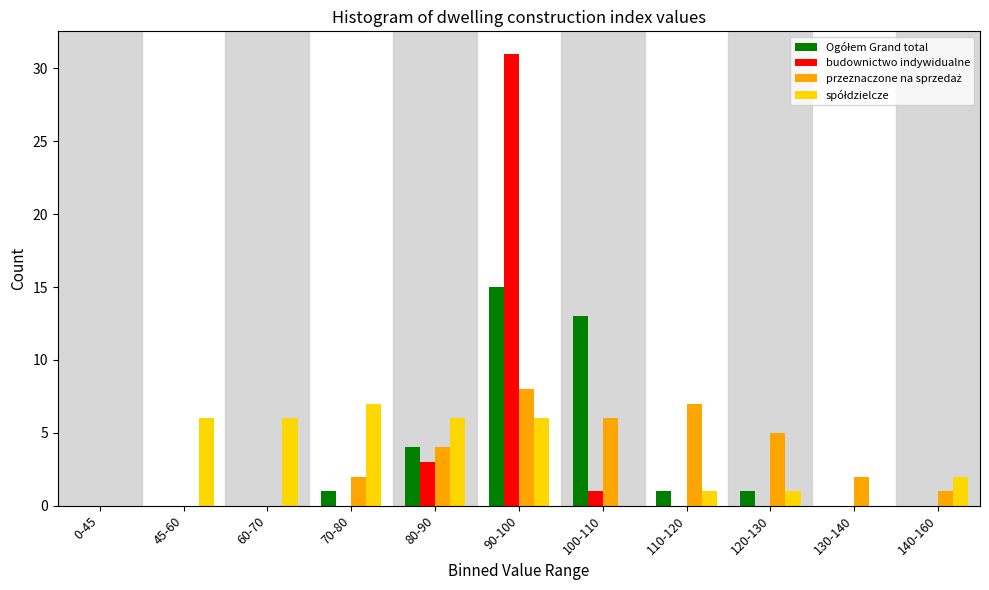

At which category is the sum across all series the highest?

90-100